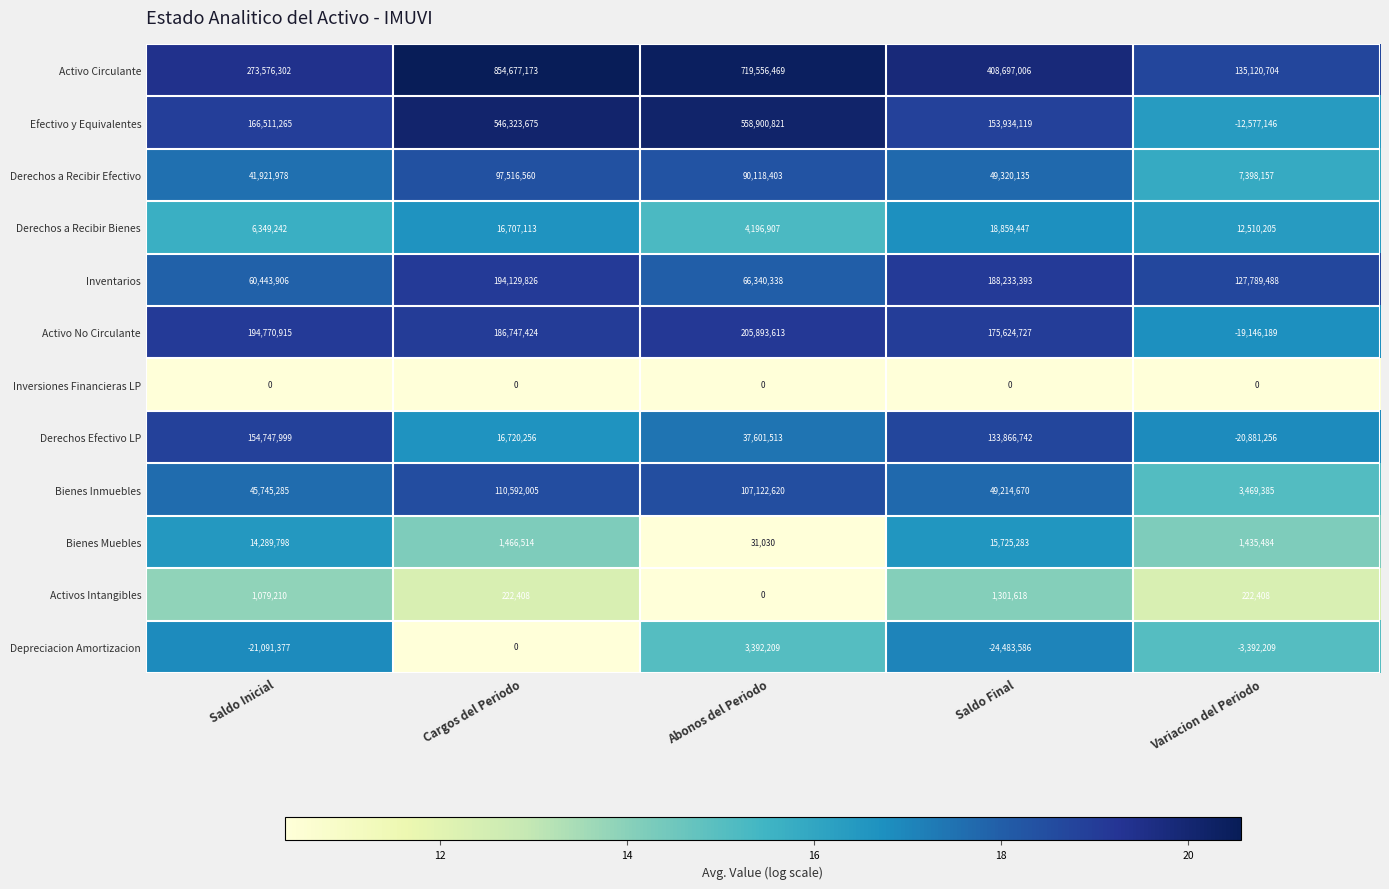

Count the number of categories in the chart.

5